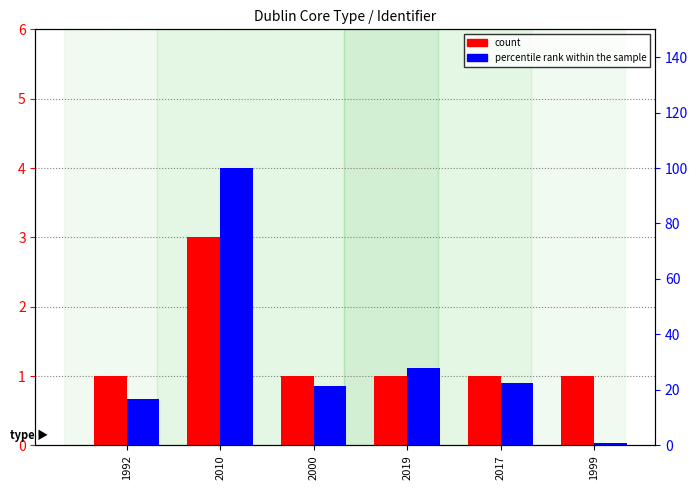

What is the label of the 4th bar from the right?

2000